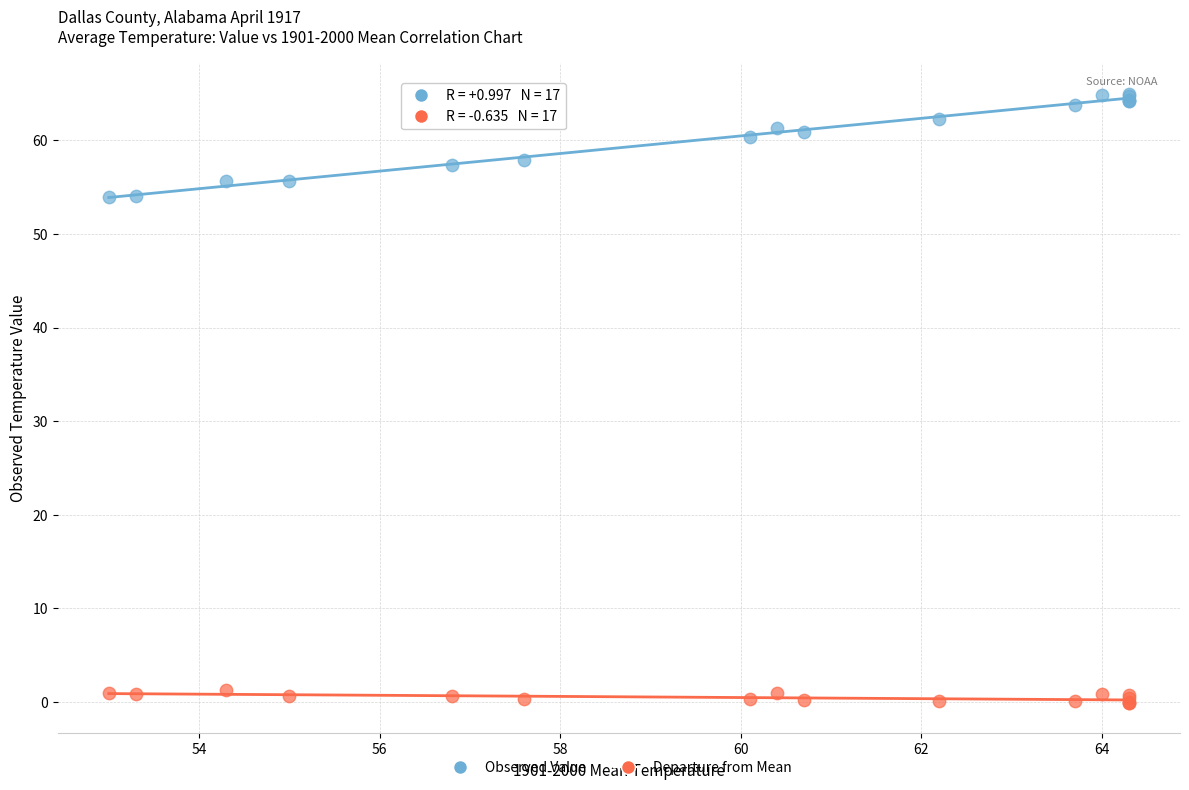

Which series contains the highest Y value?

Observed Value